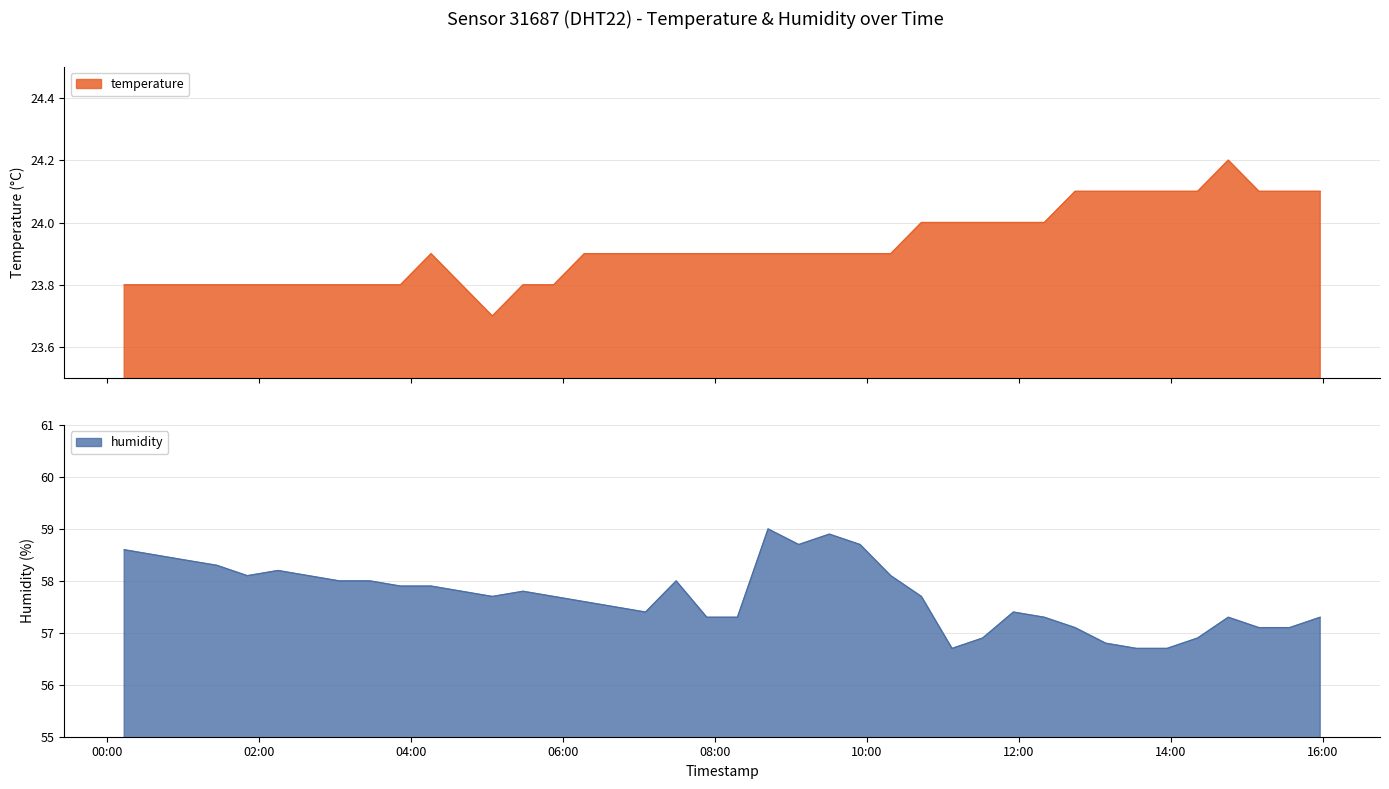

How many data points does each series have?

40